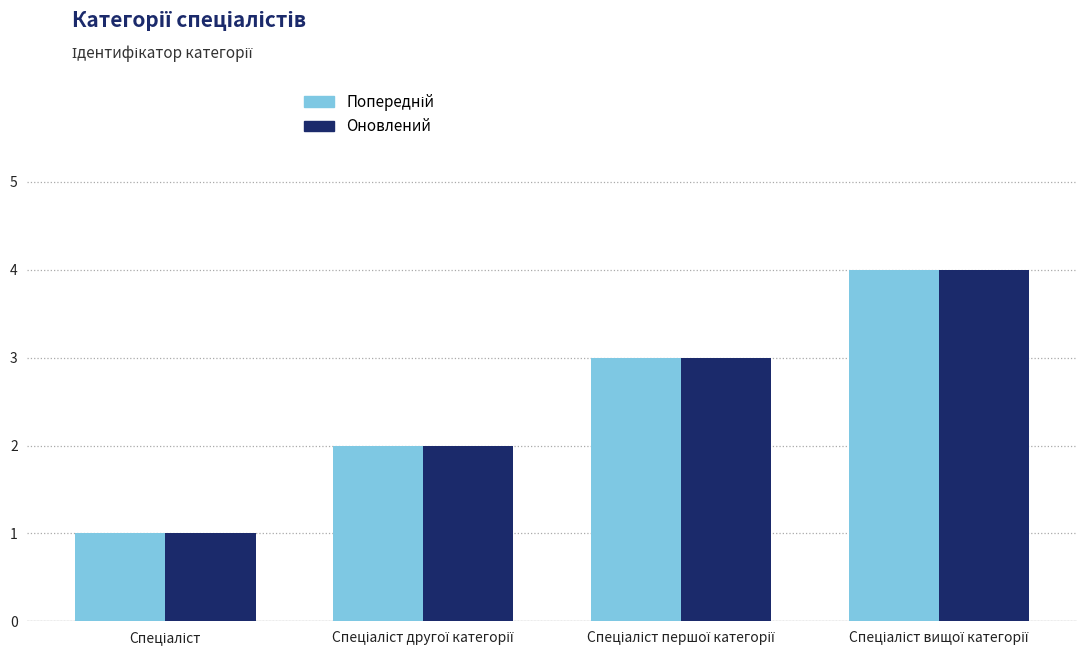

What is the maximum value shown in the chart?

4